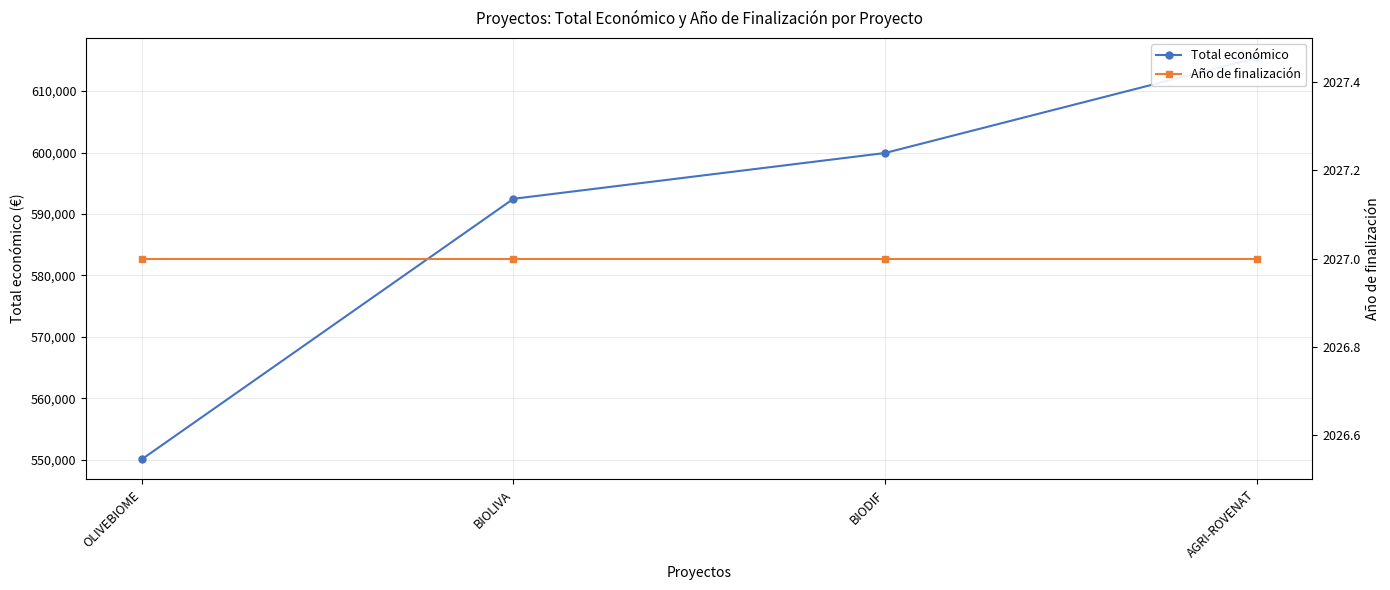

Reading right to left, extract all data points from this chart.

Total económico: 615375	599927	592475	550111
Año de finalización: 2027	2027	2027	2027